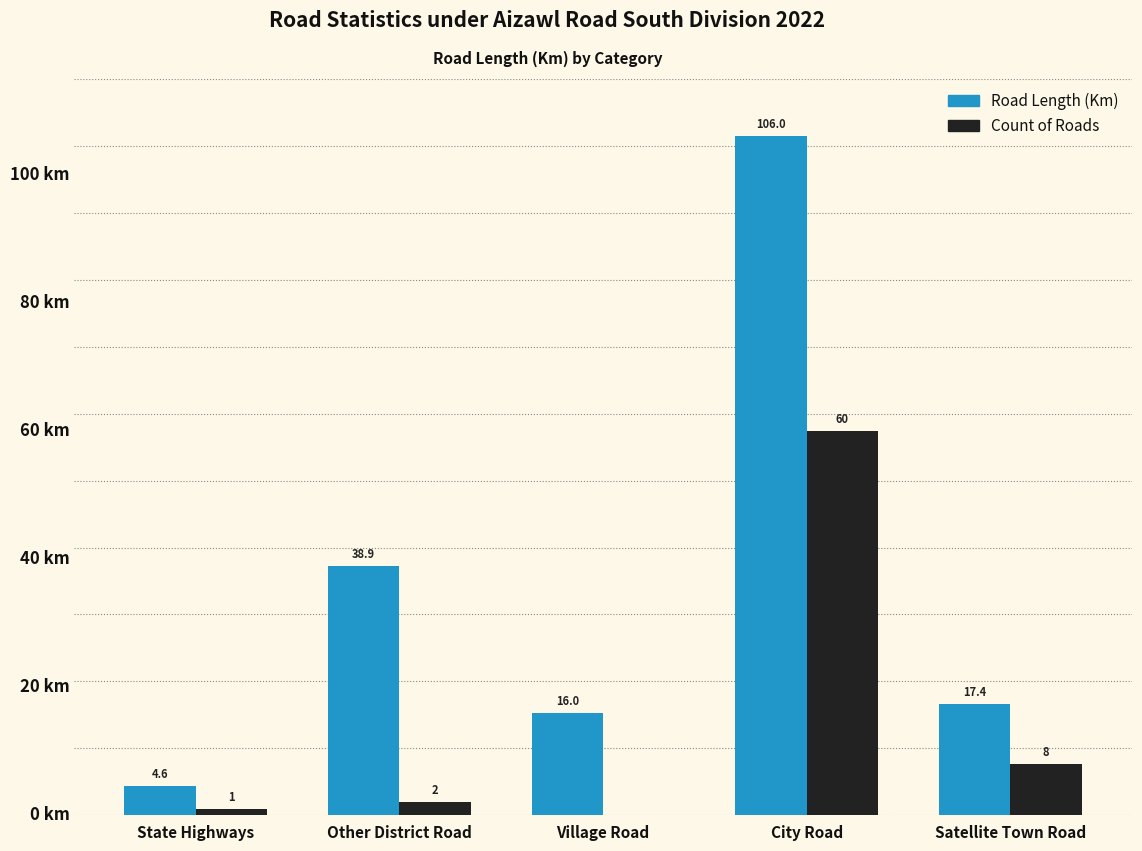

Between Other District Road and Satellite Town Road, which series saw the biggest shift?

Road Length (Km)